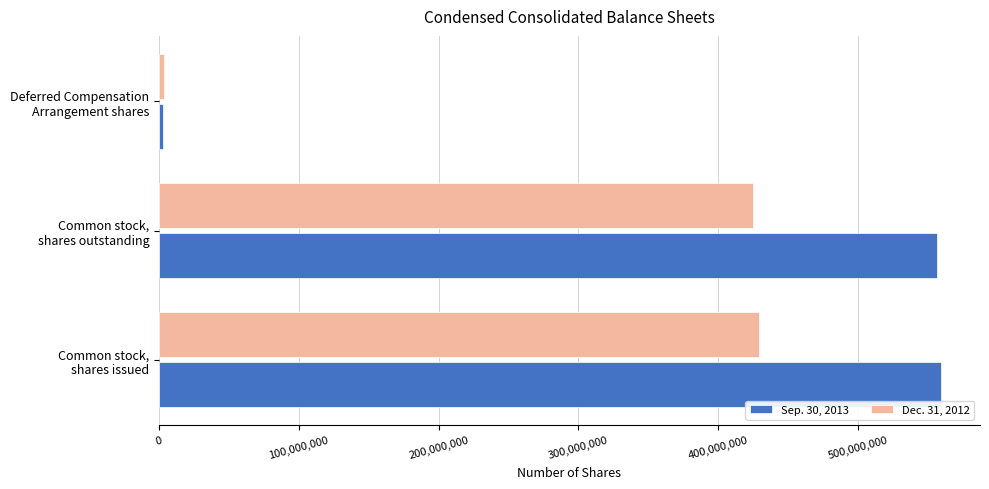

How many series are shown in this chart?

2